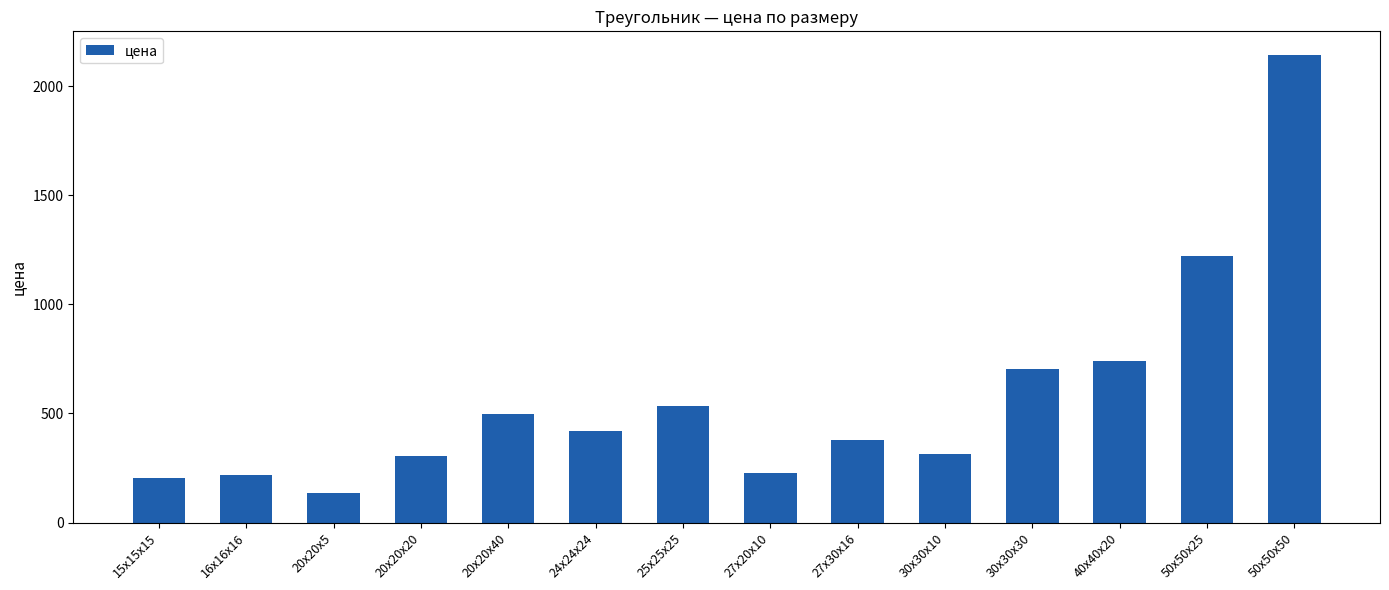

What is the minimum value shown in the chart?

134